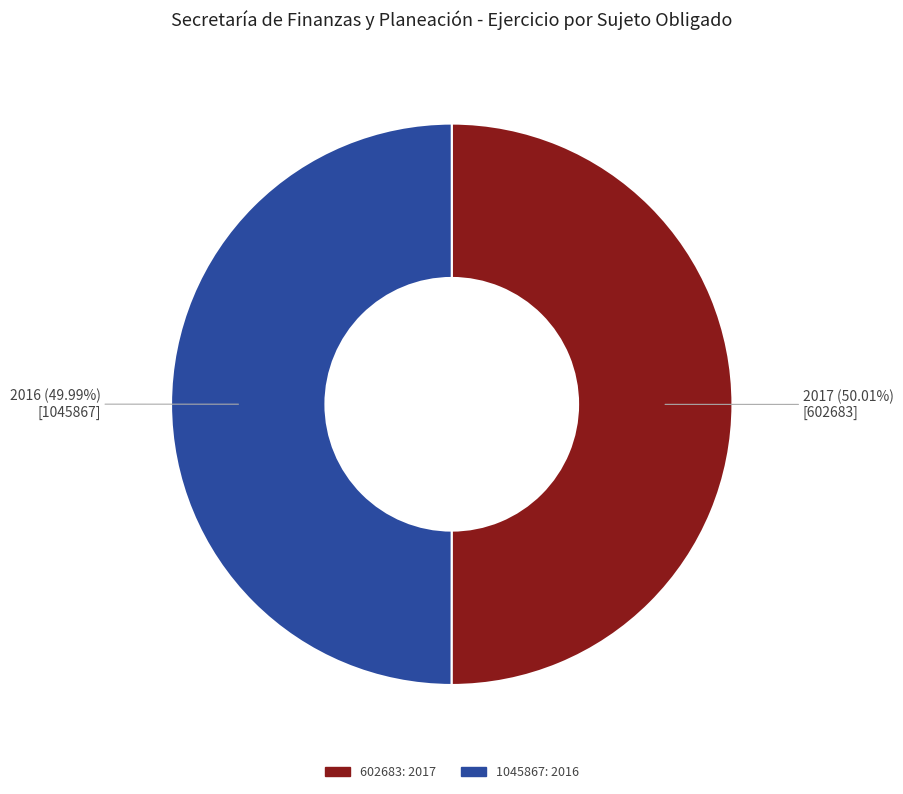

To the nearest percent, what is the combined percentage of 1045867 and 602683?

100%